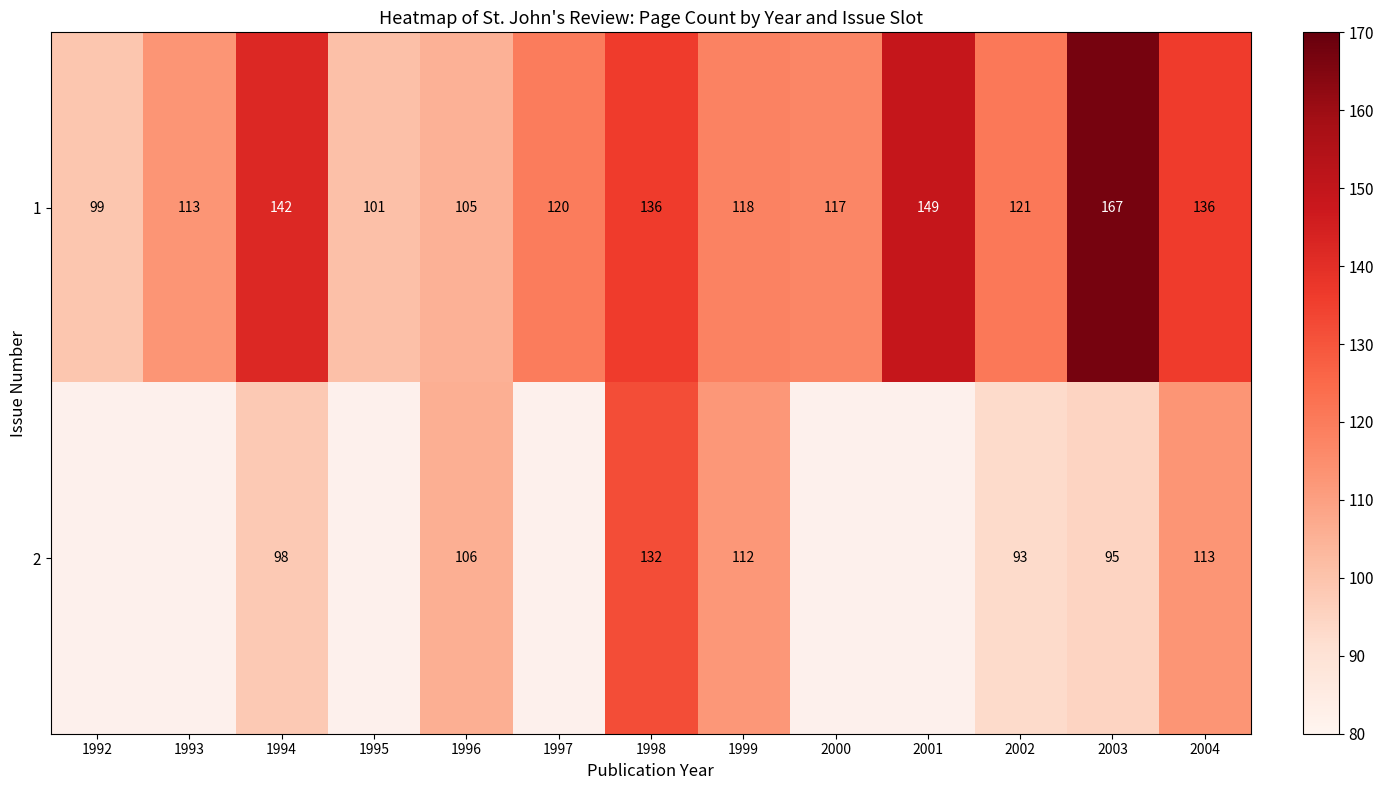

What is the minimum value shown in the chart?

93.0